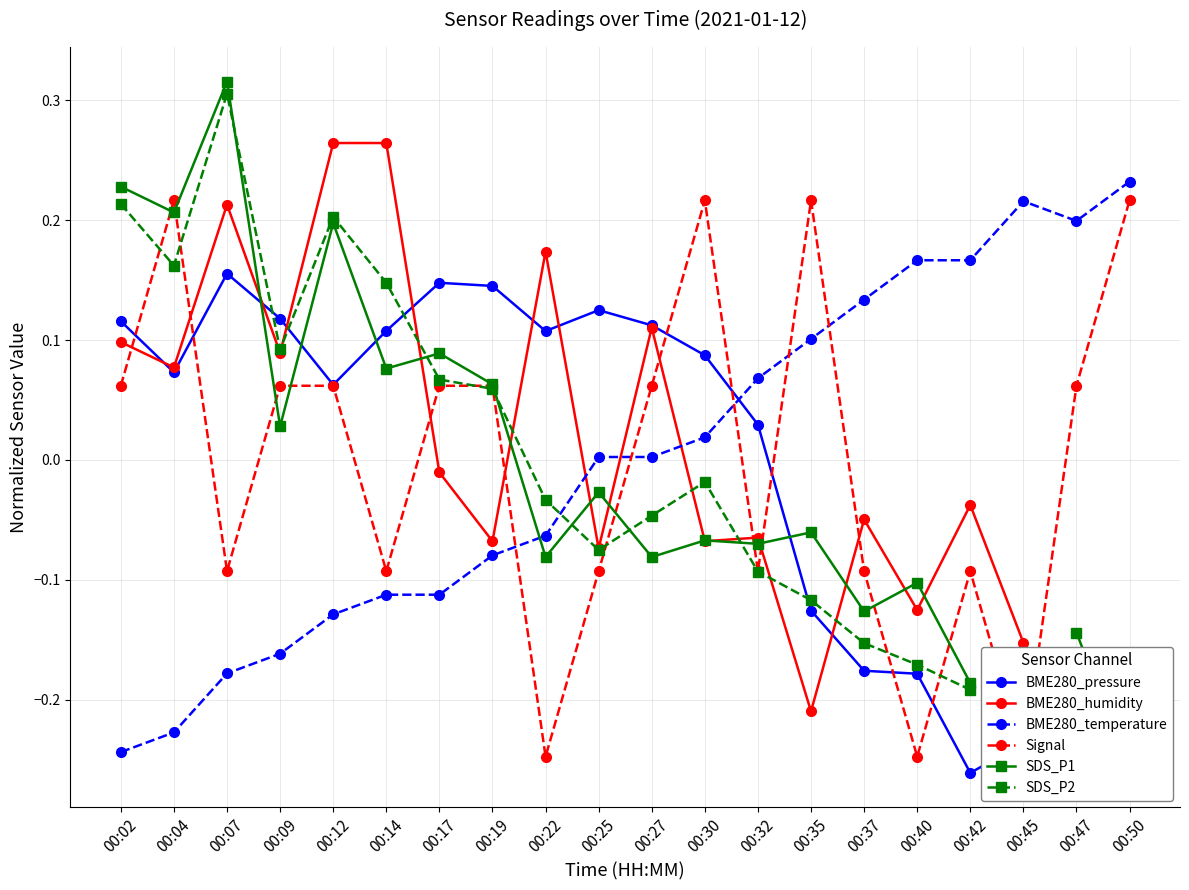

At how many categories does at least one series exceed 0?

20